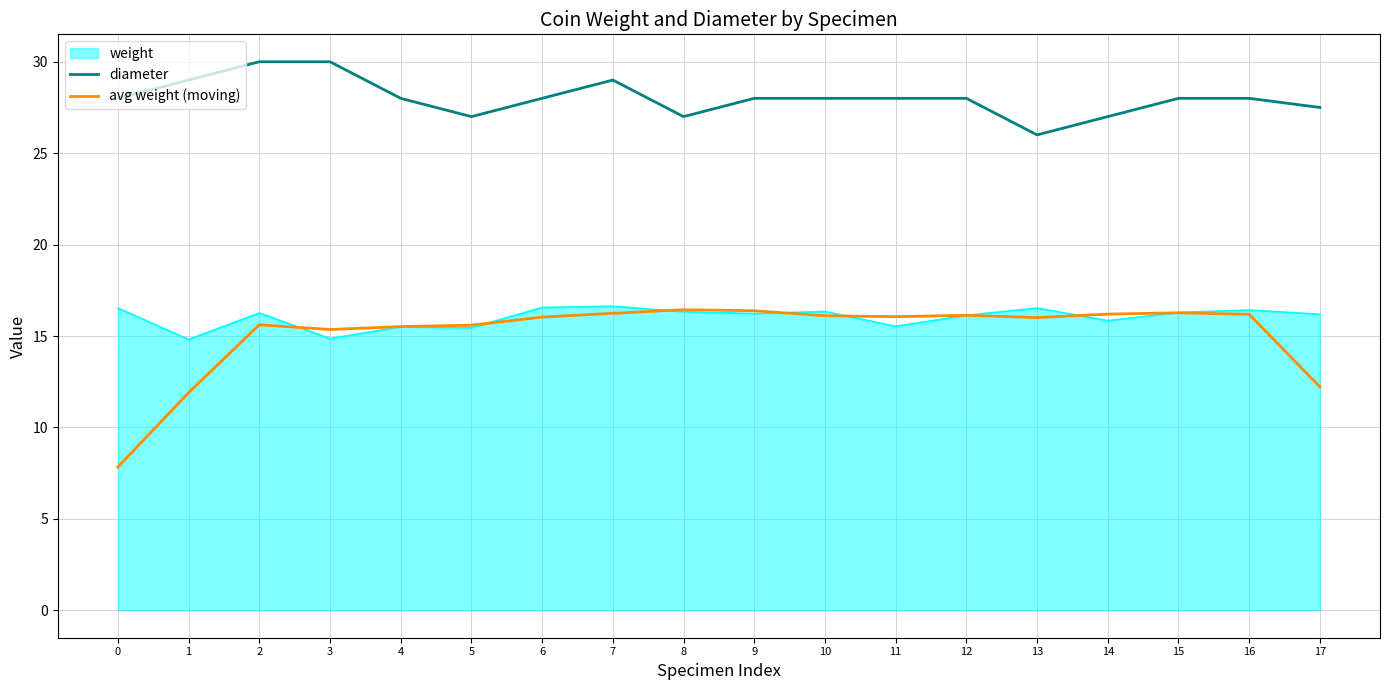

Does the chart display data point markers on the line(s)?

No